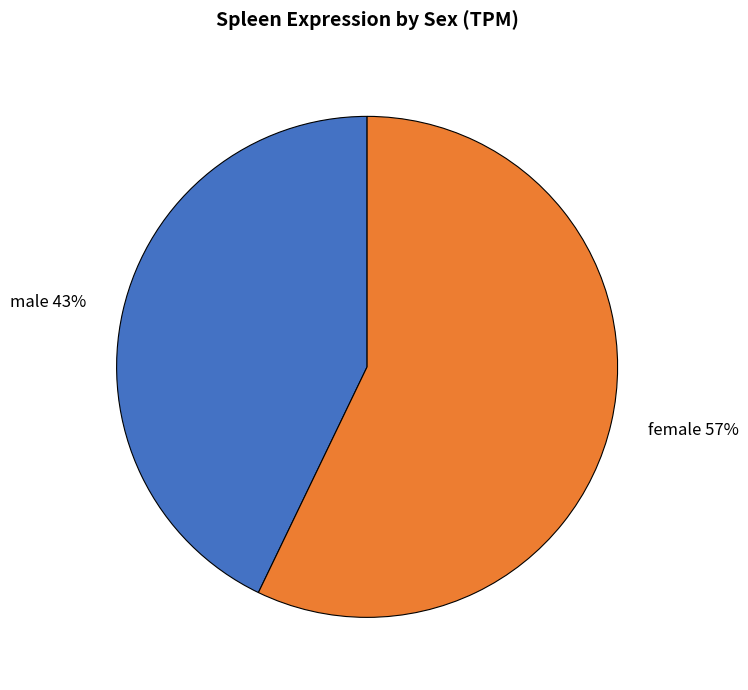

To the nearest percent, what percentage of the pie is female?

57%